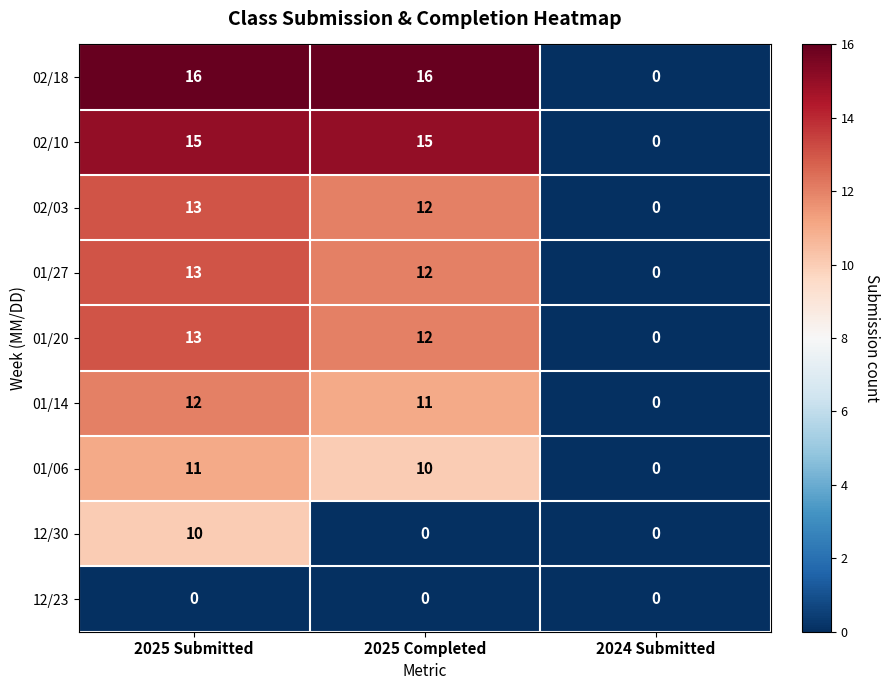

Where is 01/14 nearest to the value 6?

2025 Completed